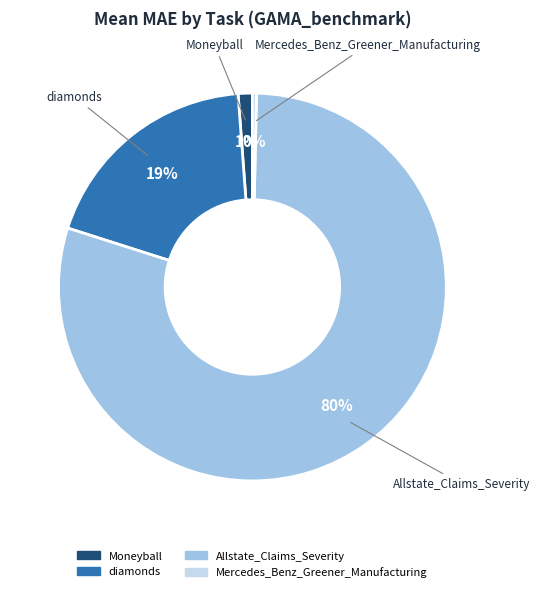

To the nearest percent, what is the average slice percentage?

25%